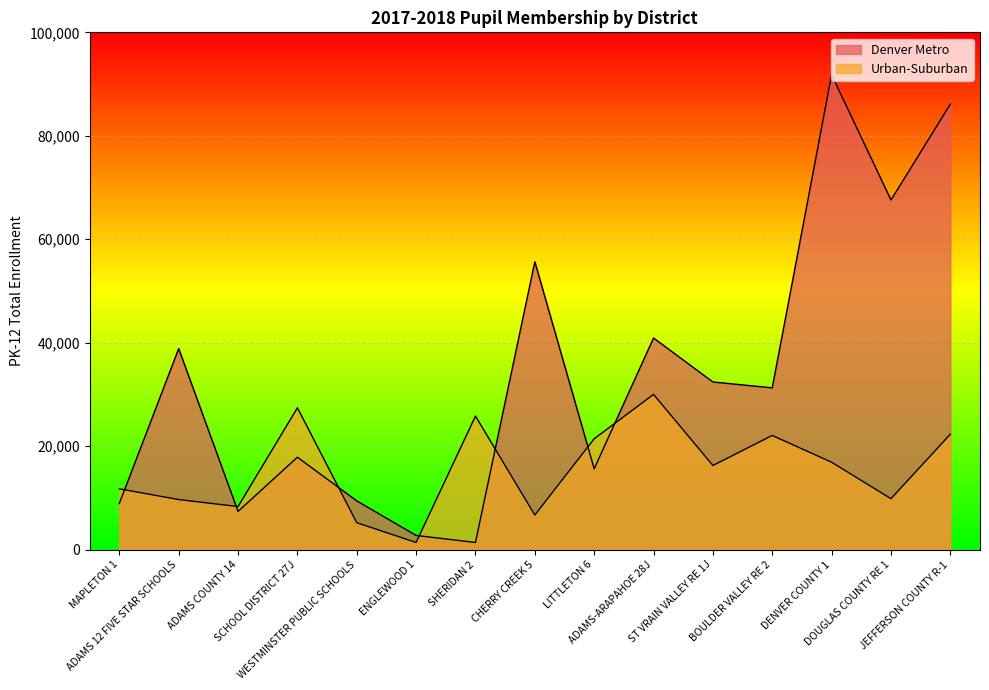

What is the difference between the Urban-Suburban values at CHERRY CREEK 5 and ADAMS-ARAPAHOE 28J?

23316